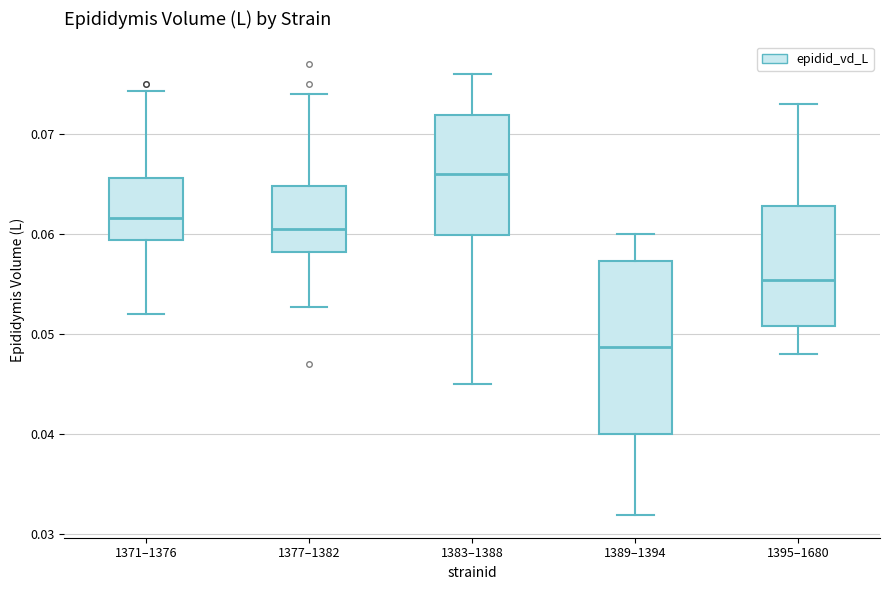

Reading left to right, read every box against the y-axis: the position of its median line, the range the box covers, and the ends of its whiskers. The values are not printed on the chart, so give them approximately, as read against the axis.

1371–1376: median 0.062, box 0.059 to 0.066, whiskers 0.052 to 0.074
1377–1382: median 0.061, box 0.058 to 0.065, whiskers 0.053 to 0.074
1383–1388: median 0.066, box 0.060 to 0.072, whiskers 0.045 to 0.076
1389–1394: median 0.049, box 0.040 to 0.057, whiskers 0.032 to 0.060
1395–1680: median 0.055, box 0.051 to 0.063, whiskers 0.048 to 0.073